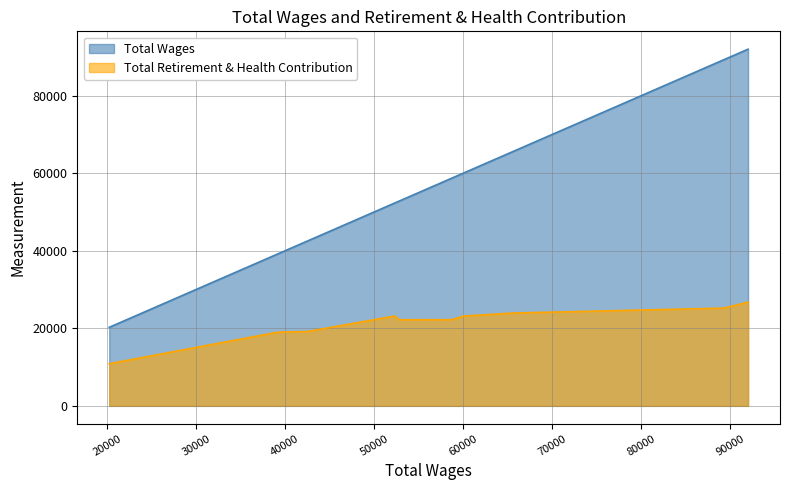

How many series are shown in this chart?

2